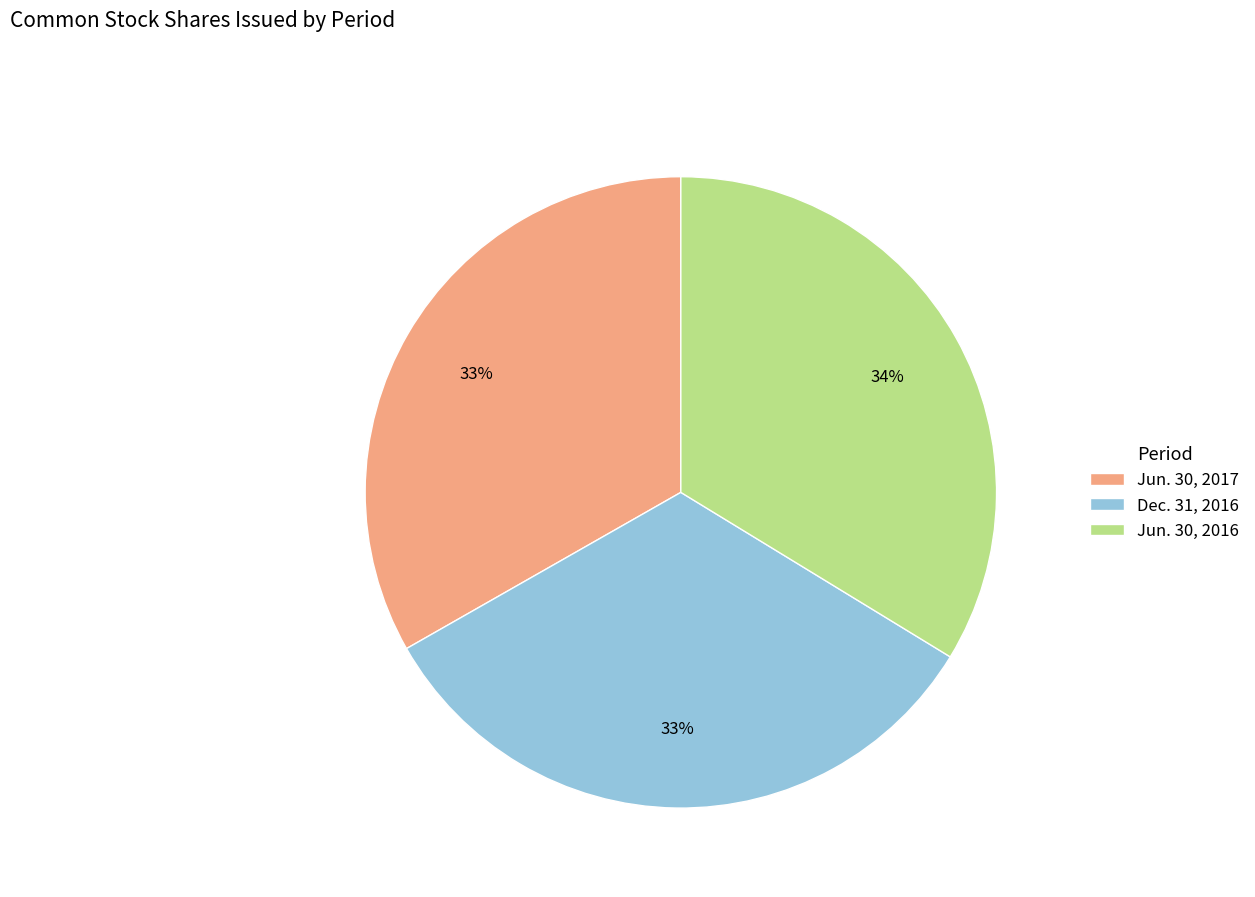

To the nearest percent, what is the average slice percentage?

33%